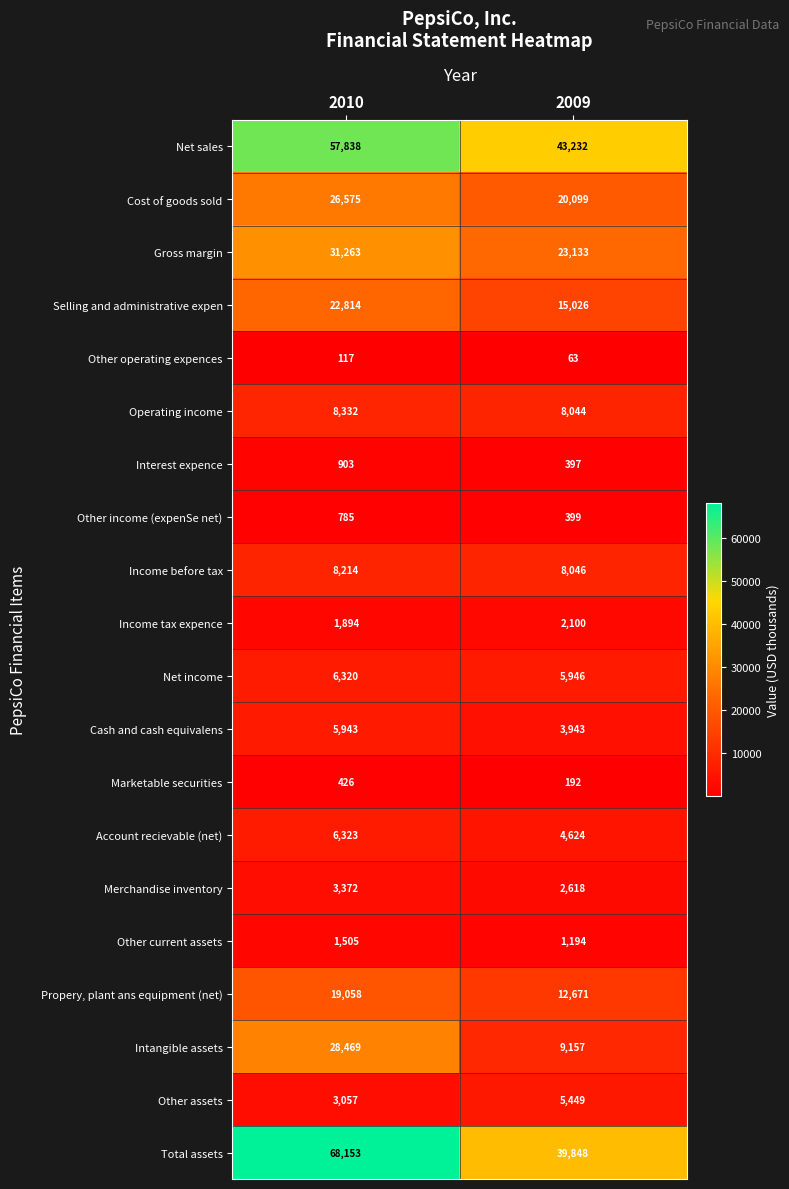

What is the difference between the highest and lowest values at 2010?

68036